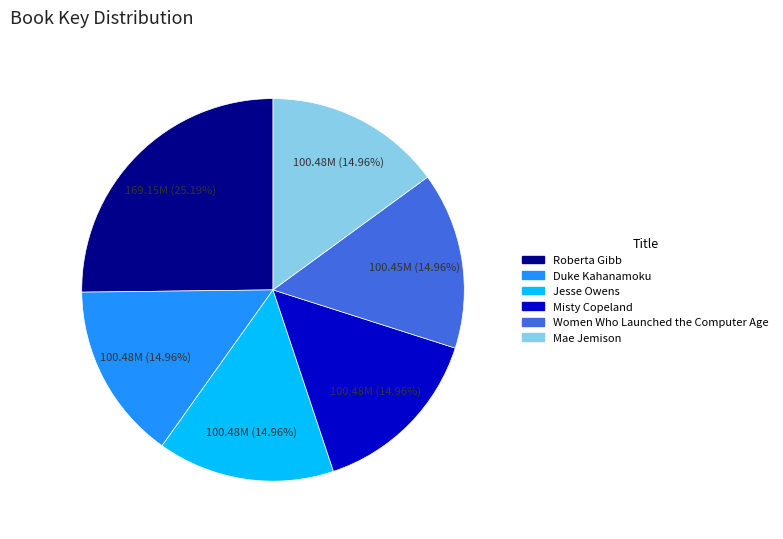

Count the number of slices in the pie.

6